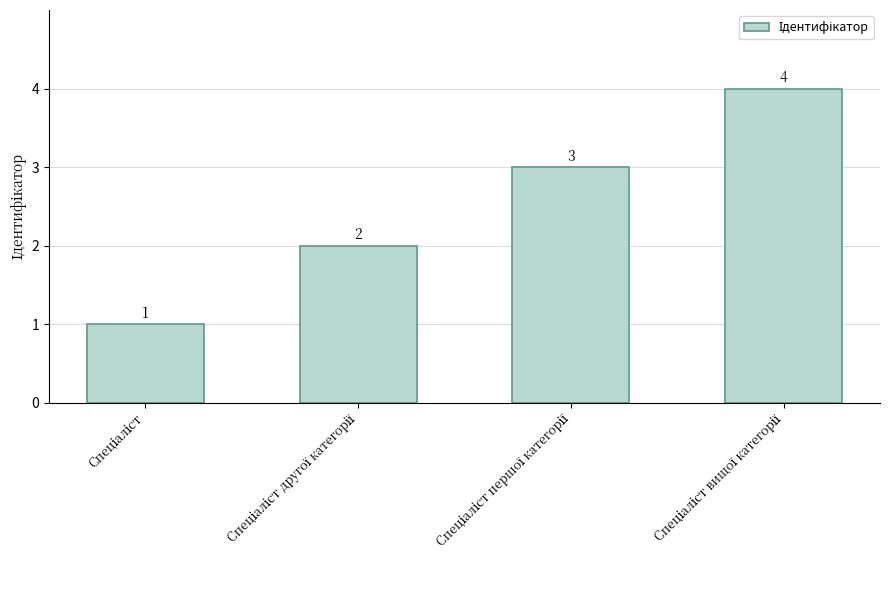

How many values are between 2 and 4?

3